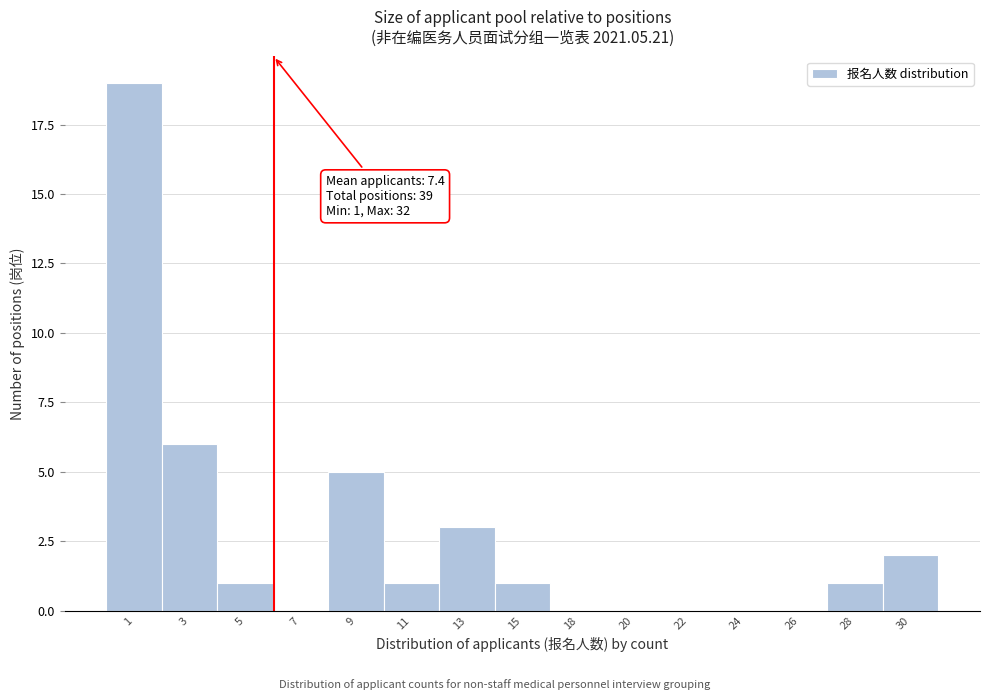

Which has a higher value, 30 or 7?

30